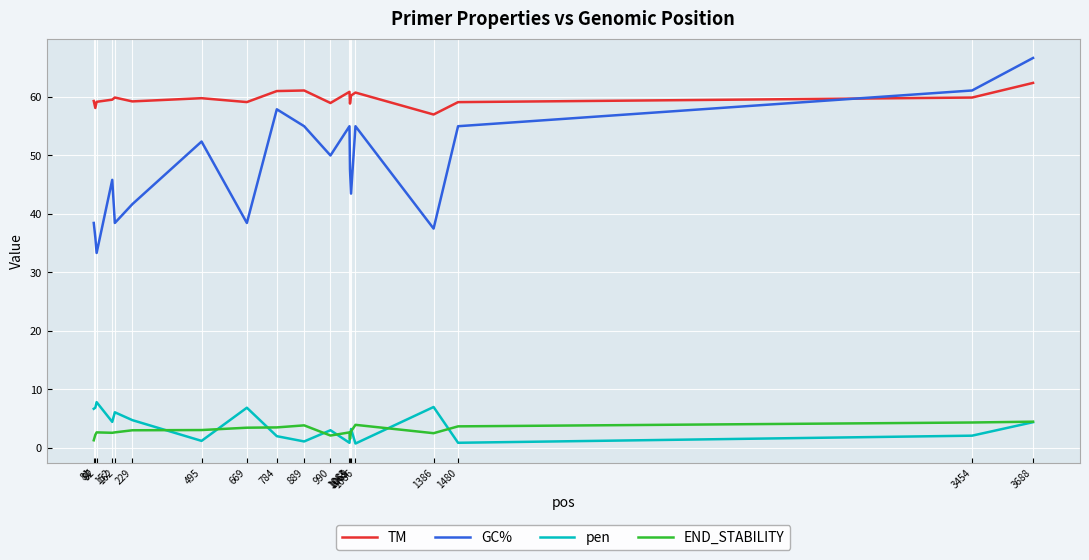

At which category is the sum across all series the highest?

3688